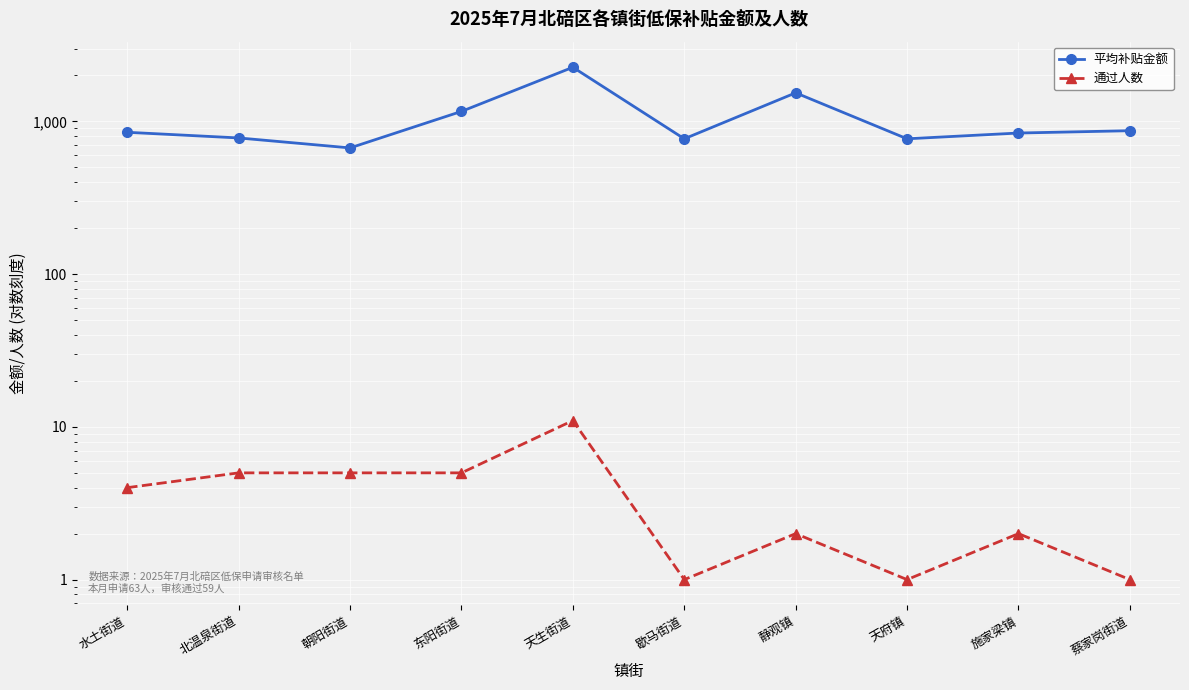

True or false: 平均补贴金额 and 通过人数 cross at least once.

False